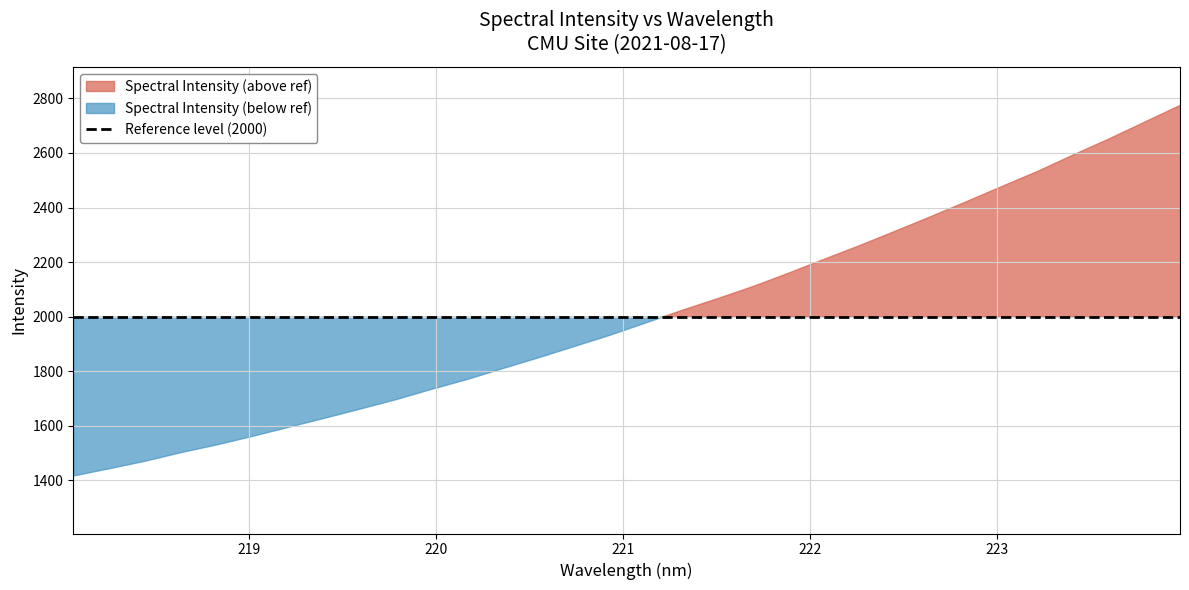

At which category does the chart reach its peak across all series?

223.9802